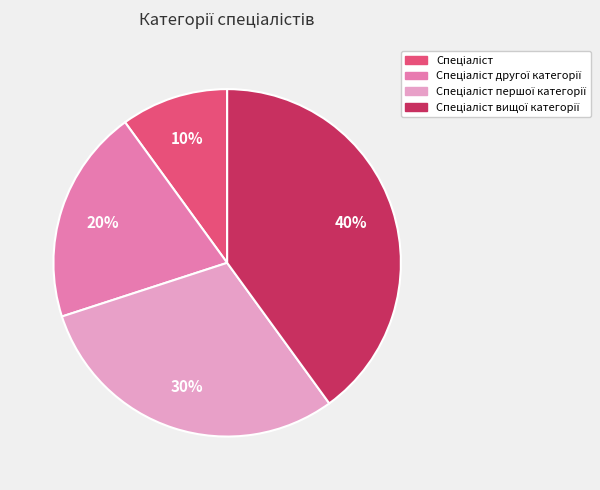

Does any single category account for the majority?

No